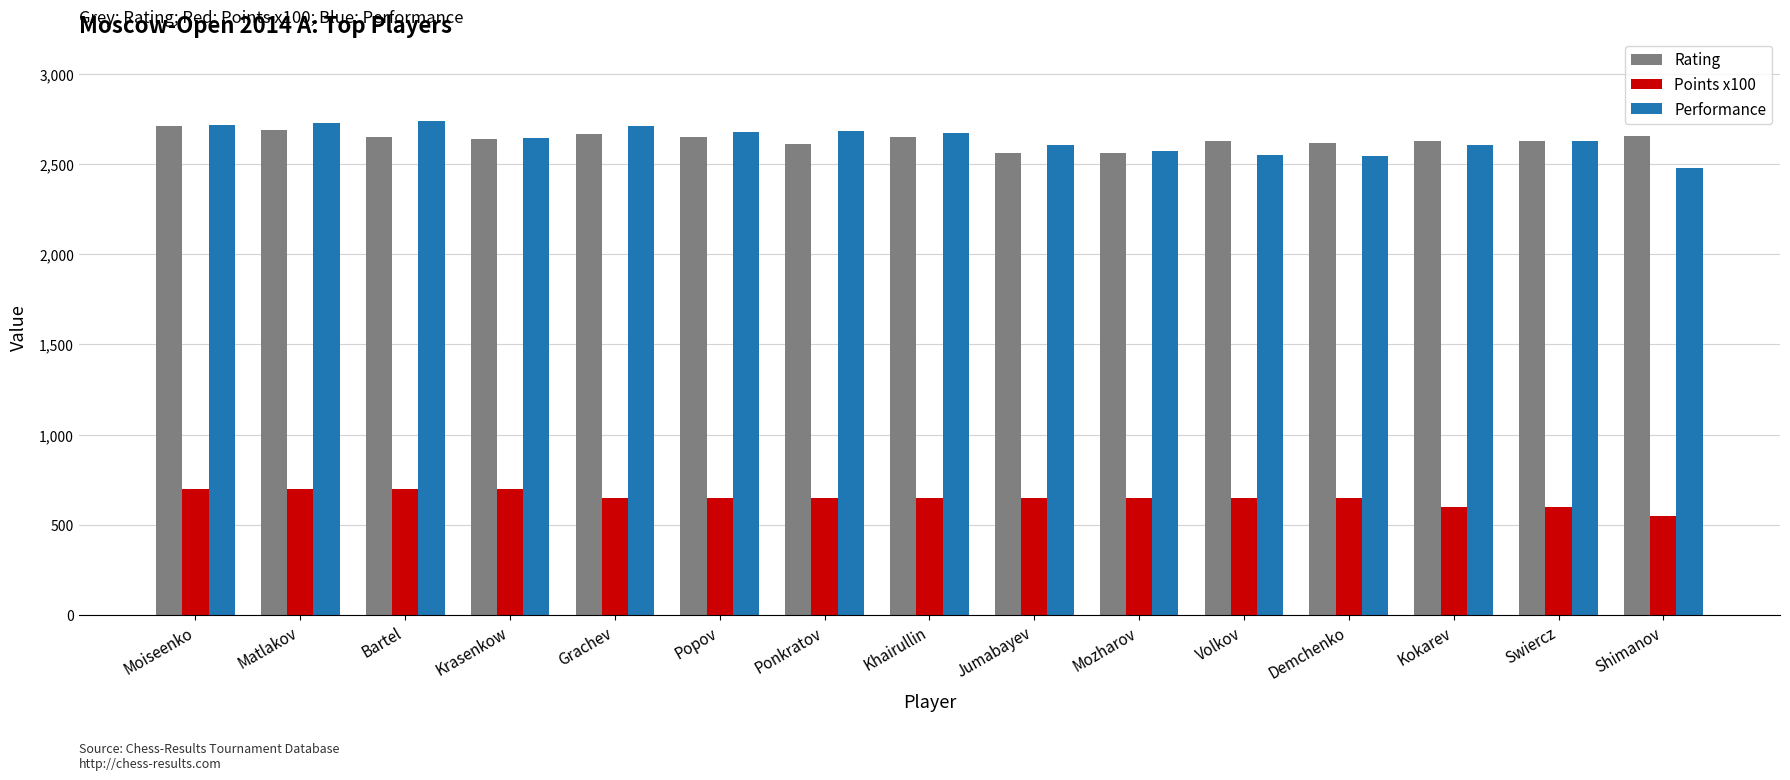

True or false: Points x100 has a value of 650 at Mozharov.

True